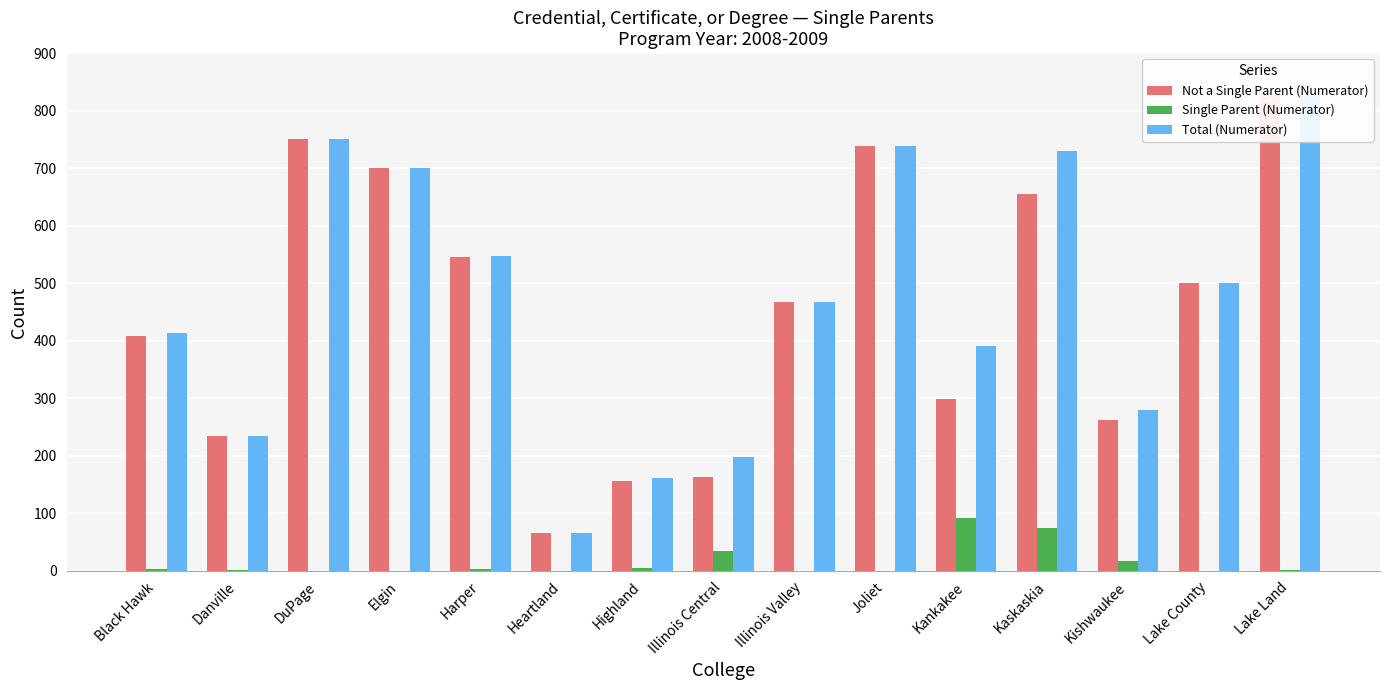

How many series are shown in this chart?

3